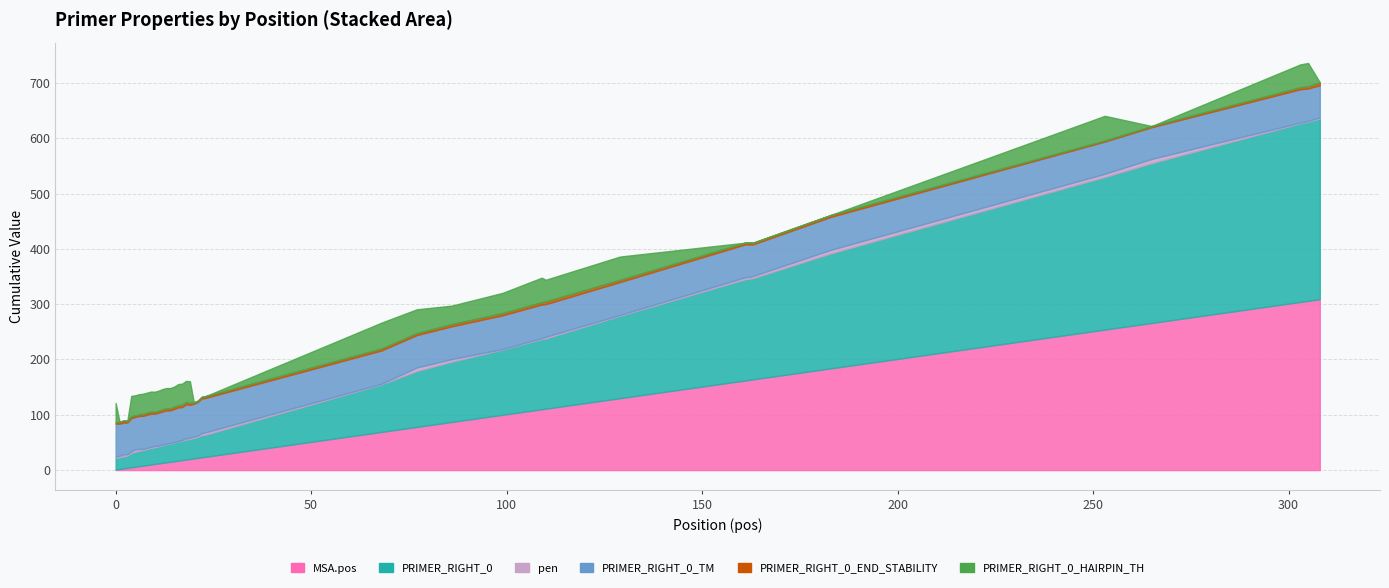

How many values in the PRIMER_RIGHT_0_TM series exceed 59?

27